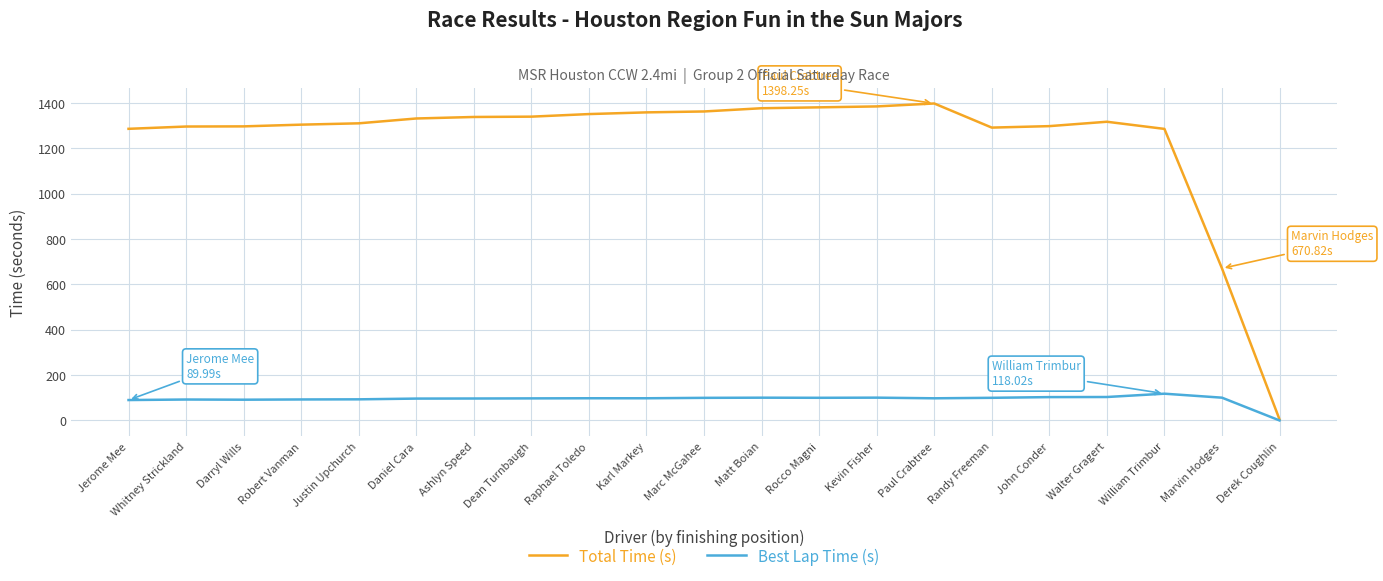

What is the difference between the highest and lowest values at Ashlyn Speed?

1241.9